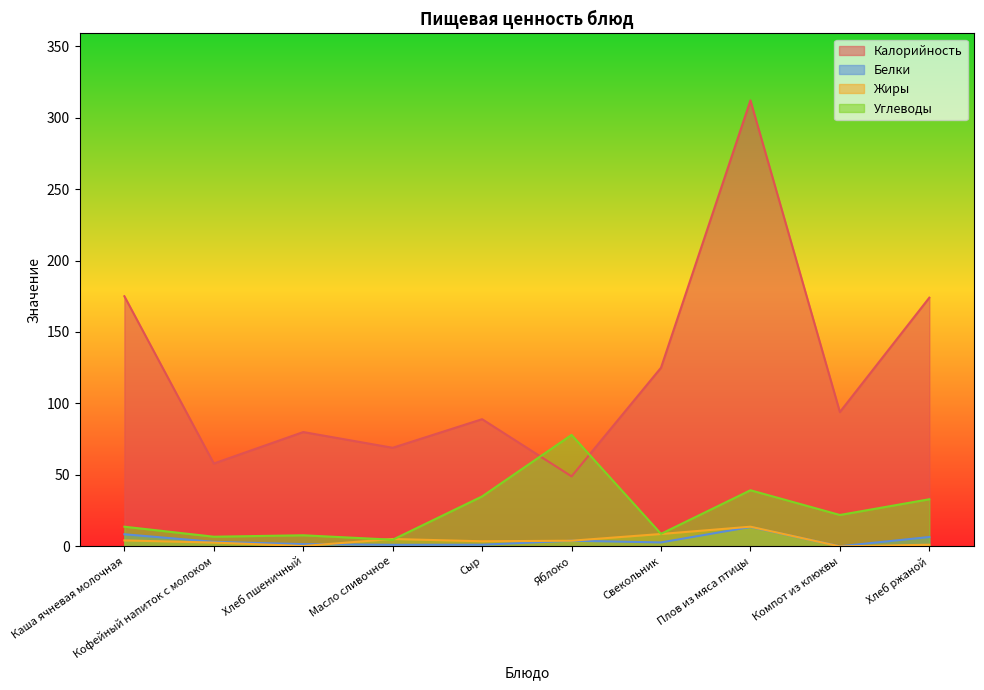

List the labels in order of Жиры value, smallest first.

Компот из клюквы, Хлеб пшеничный, Хлеб ржаной, Кофейный напиток с молоком, Сыр, Яблоко, Каша ячневая молочная, Масло сливочное, Свекольник, Плов из мяса птицы